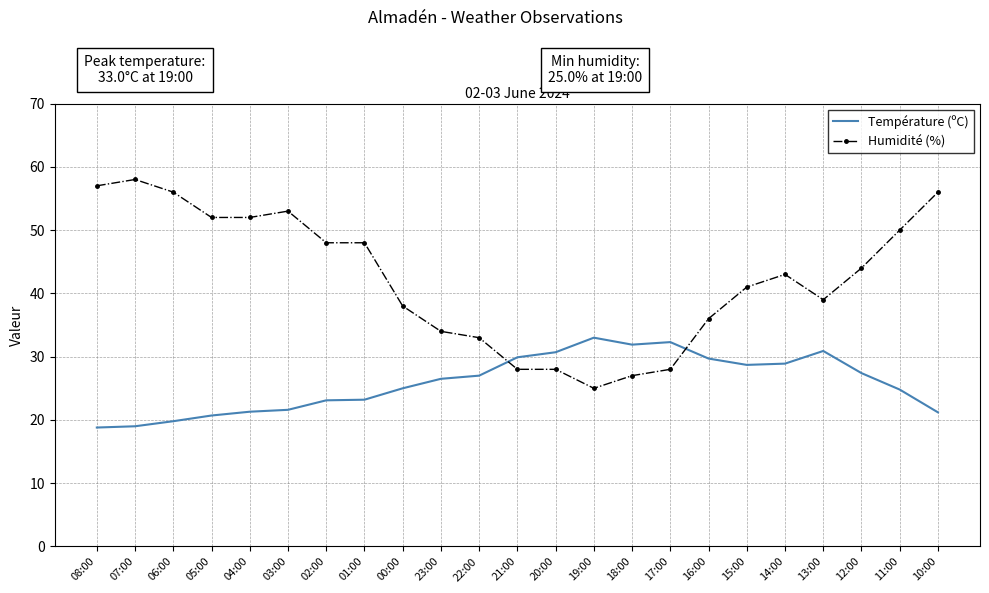

At which label is Humidité (%) closest to 41?

15:00